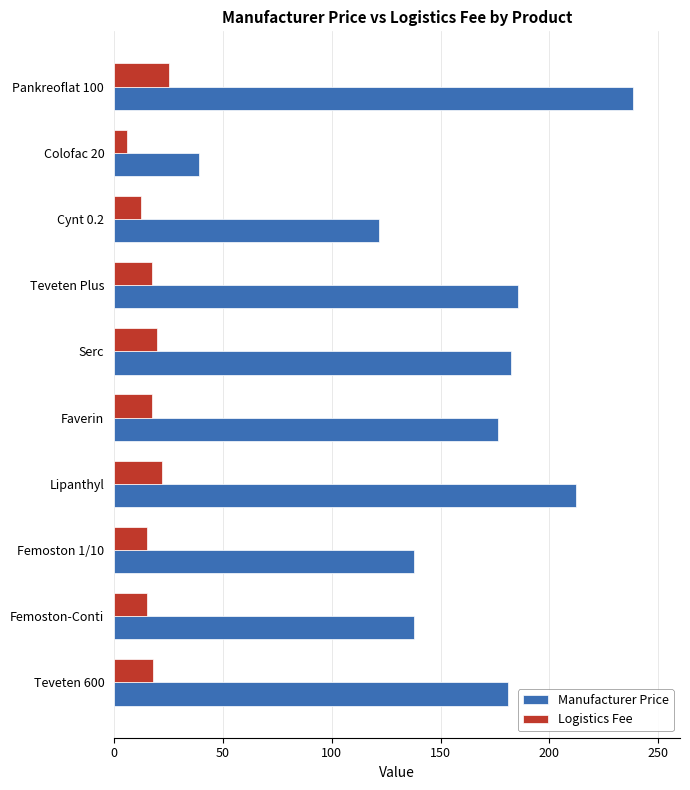

What is the minimum value shown in the chart?

6.2